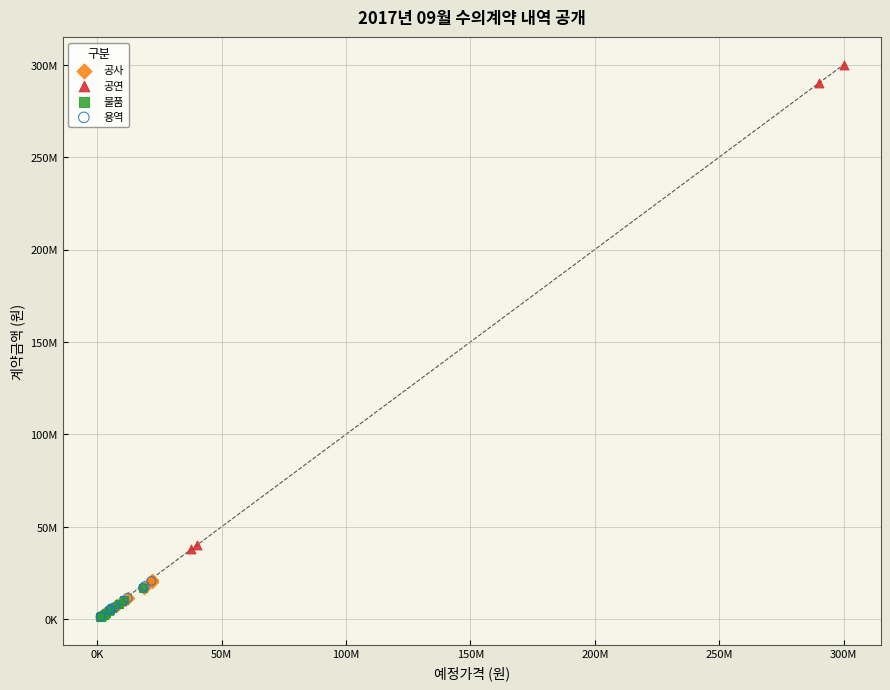

What are all the series names shown in the legend?

공사, 공연, 물품, 용역